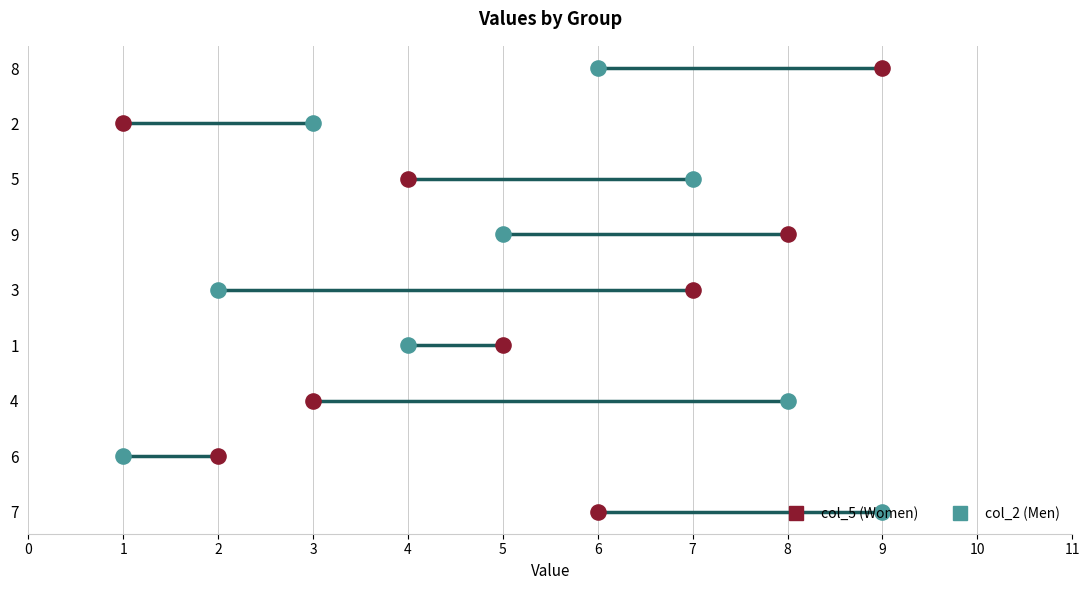

At which category is the sum across all series the highest?

7